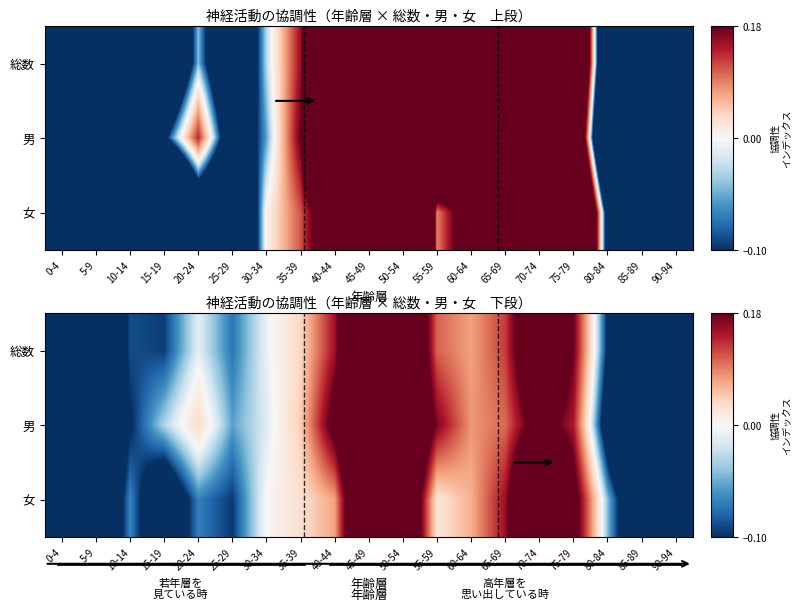

Read the 総数 value at 60-64.

0.1